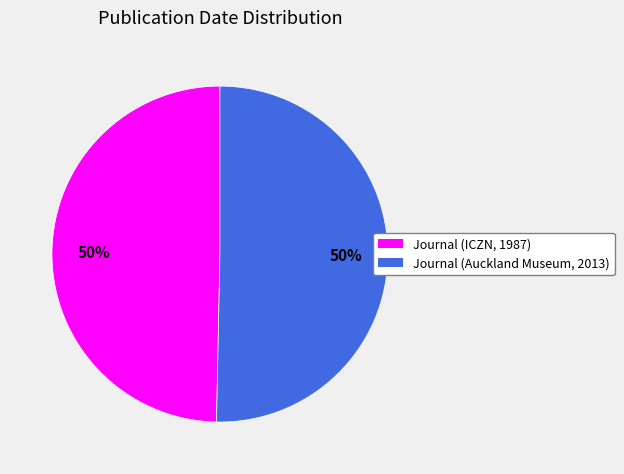

What is the ratio of the value at Journal (Auckland Museum, 2013) to the value at Journal (ICZN, 1987)?

1.0